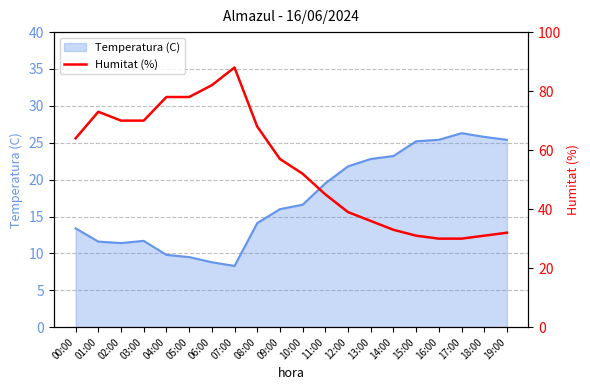

What is the label of the 19th point from the right?

01:00